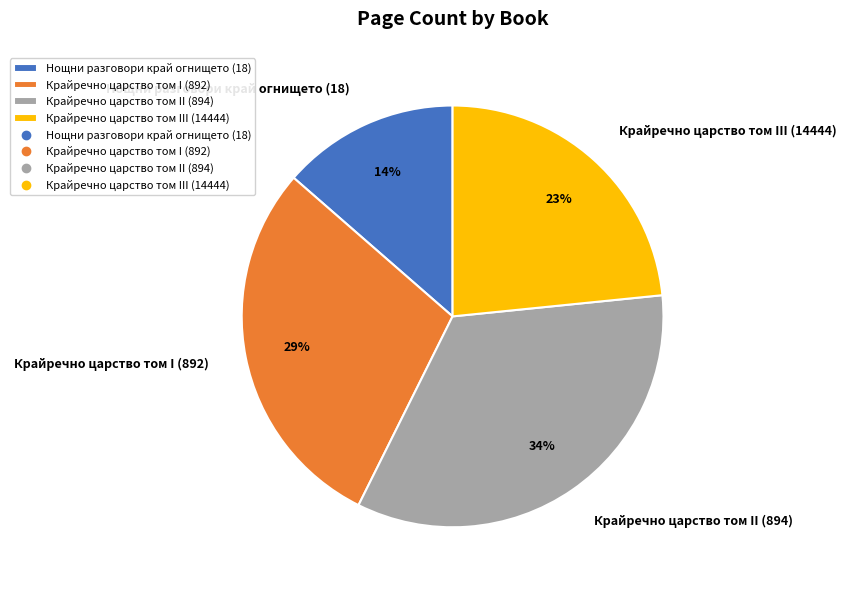

True or false: Крайречно царство том III (14444) accounts for 23% of the total.

True